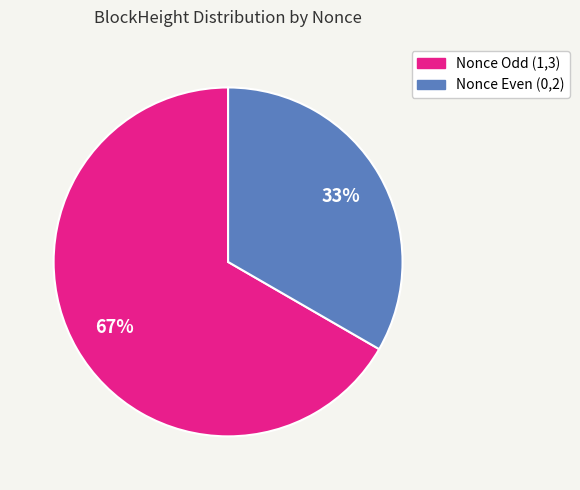

Is there a majority slice in this chart?

Yes